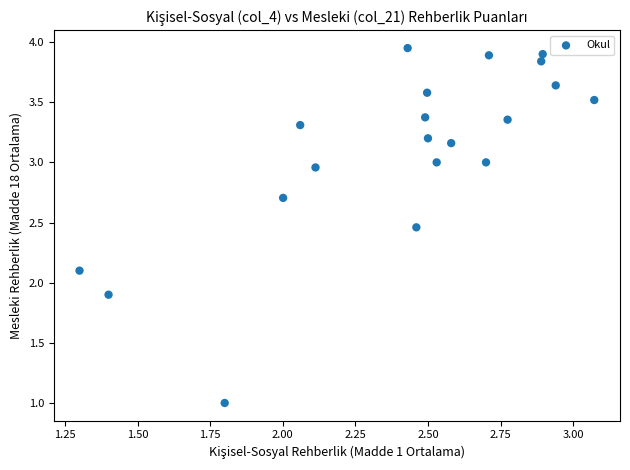

What is the range of X values (max minus min)?

1.8